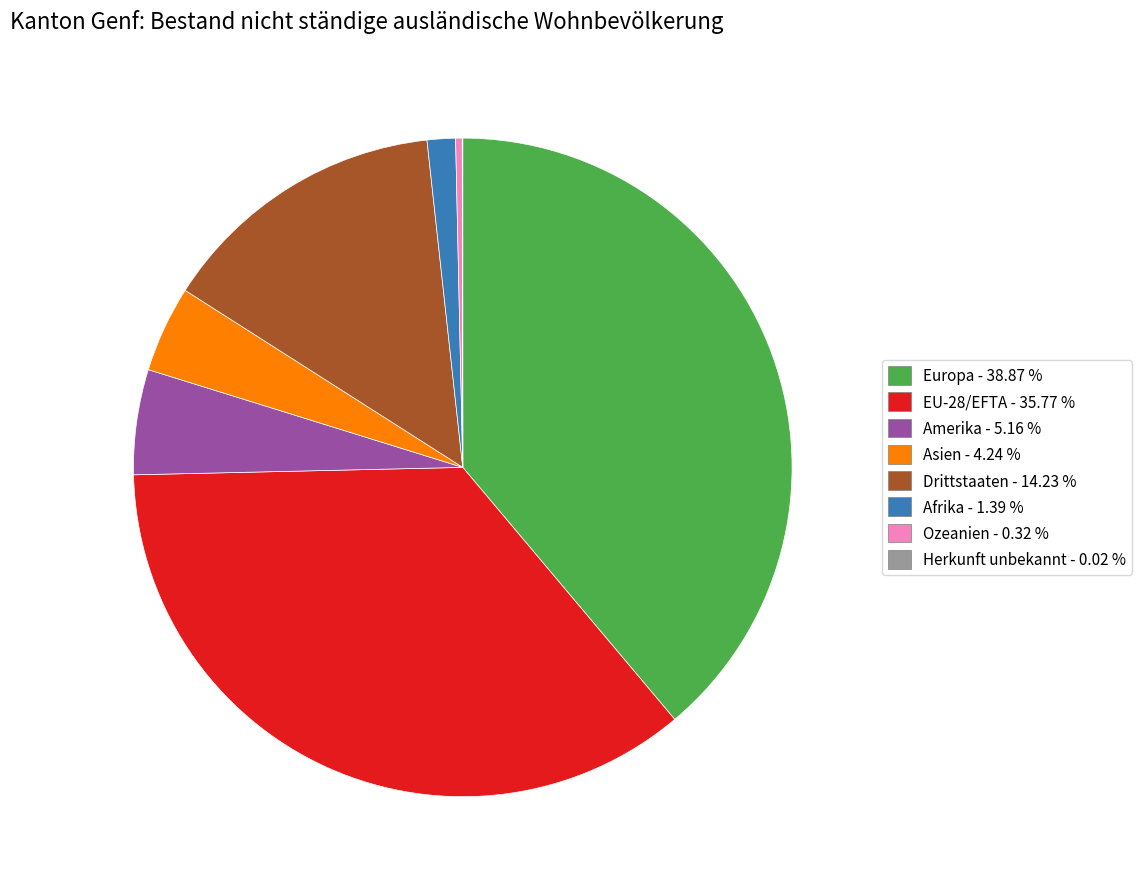

Combined, do EU-28/EFTA - 35.77 % and Asien - 4.24 % account for over 50%?

No